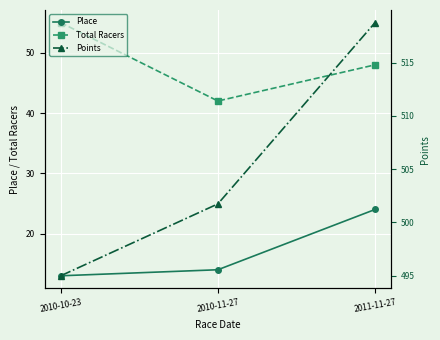

The value of Points at 2010-10-23 is 743.1. True or false?

False